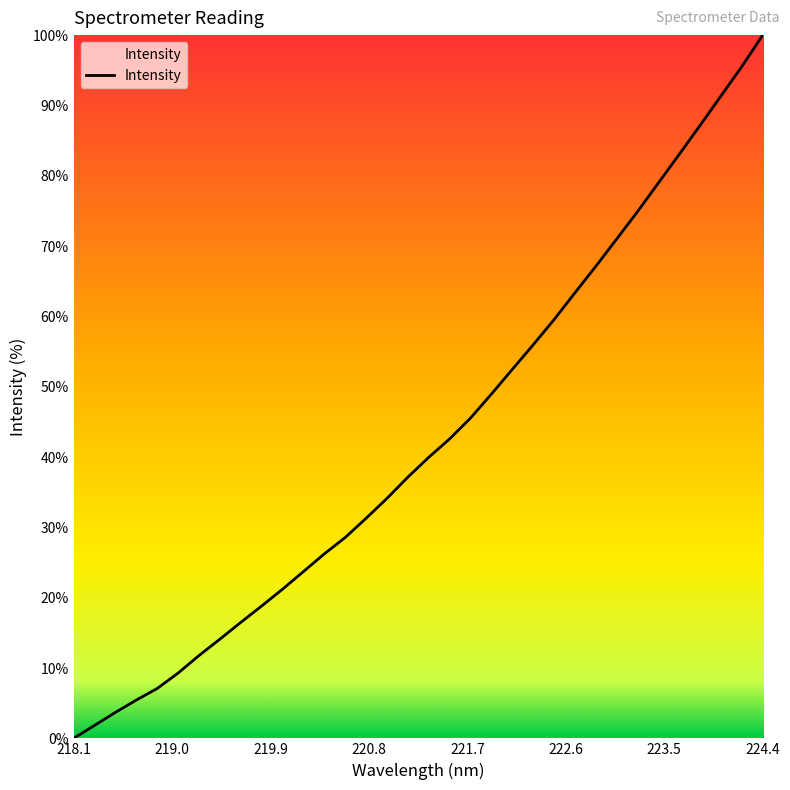

What is the maximum value shown in the chart?

100.0